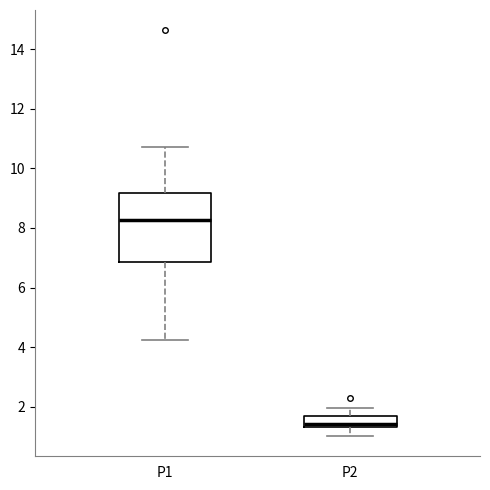

Which box is the tallest, from its lower edge to its upper edge?

P1